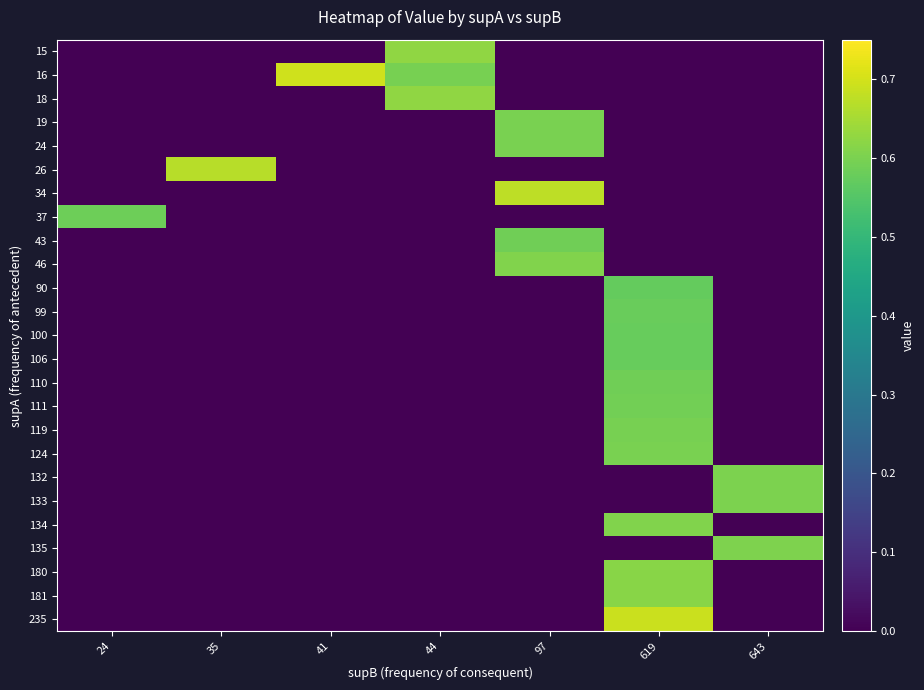

Reading right to left, what are all the values shown in this chart?

15: 643=0.0	619=0.0	97=0.0	44=0.6	41=0.0	35=0.0	24=0.0
16: 643=0.0	619=0.0	97=0.0	44=0.6	41=0.7	35=0.0	24=0.0
18: 643=0.0	619=0.0	97=0.0	44=0.6	41=0.0	35=0.0	24=0.0
19: 643=0.0	619=0.0	97=0.6	44=0.0	41=0.0	35=0.0	24=0.0
24: 643=0.0	619=0.0	97=0.6	44=0.0	41=0.0	35=0.0	24=0.0
26: 643=0.0	619=0.0	97=0.0	44=0.0	41=0.0	35=0.7	24=0.0
34: 643=0.0	619=0.0	97=0.7	44=0.0	41=0.0	35=0.0	24=0.0
37: 643=0.0	619=0.0	97=0.0	44=0.0	41=0.0	35=0.0	24=0.6
43: 643=0.0	619=0.0	97=0.6	44=0.0	41=0.0	35=0.0	24=0.0
46: 643=0.0	619=0.0	97=0.6	44=0.0	41=0.0	35=0.0	24=0.0
90: 643=0.0	619=0.6	97=0.0	44=0.0	41=0.0	35=0.0	24=0.0
99: 643=0.0	619=0.6	97=0.0	44=0.0	41=0.0	35=0.0	24=0.0
100: 643=0.0	619=0.6	97=0.0	44=0.0	41=0.0	35=0.0	24=0.0
106: 643=0.0	619=0.6	97=0.0	44=0.0	41=0.0	35=0.0	24=0.0
110: 643=0.0	619=0.6	97=0.0	44=0.0	41=0.0	35=0.0	24=0.0
111: 643=0.0	619=0.6	97=0.0	44=0.0	41=0.0	35=0.0	24=0.0
119: 643=0.0	619=0.6	97=0.0	44=0.0	41=0.0	35=0.0	24=0.0
124: 643=0.0	619=0.6	97=0.0	44=0.0	41=0.0	35=0.0	24=0.0
132: 643=0.6	619=0.0	97=0.0	44=0.0	41=0.0	35=0.0	24=0.0
133: 643=0.6	619=0.0	97=0.0	44=0.0	41=0.0	35=0.0	24=0.0
134: 643=0.0	619=0.6	97=0.0	44=0.0	41=0.0	35=0.0	24=0.0
135: 643=0.6	619=0.0	97=0.0	44=0.0	41=0.0	35=0.0	24=0.0
180: 643=0.0	619=0.6	97=0.0	44=0.0	41=0.0	35=0.0	24=0.0
181: 643=0.0	619=0.6	97=0.0	44=0.0	41=0.0	35=0.0	24=0.0
235: 643=0.0	619=0.7	97=0.0	44=0.0	41=0.0	35=0.0	24=0.0